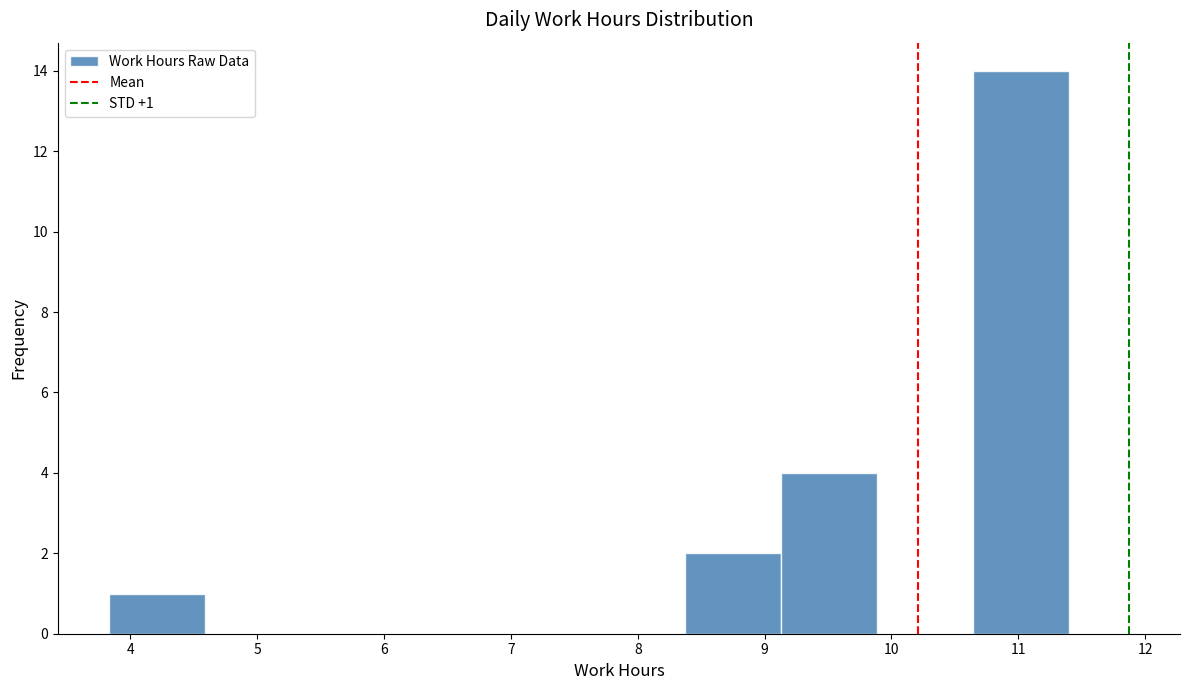

Which range on the x-axis has the tallest bar?

10.6 to 11.4